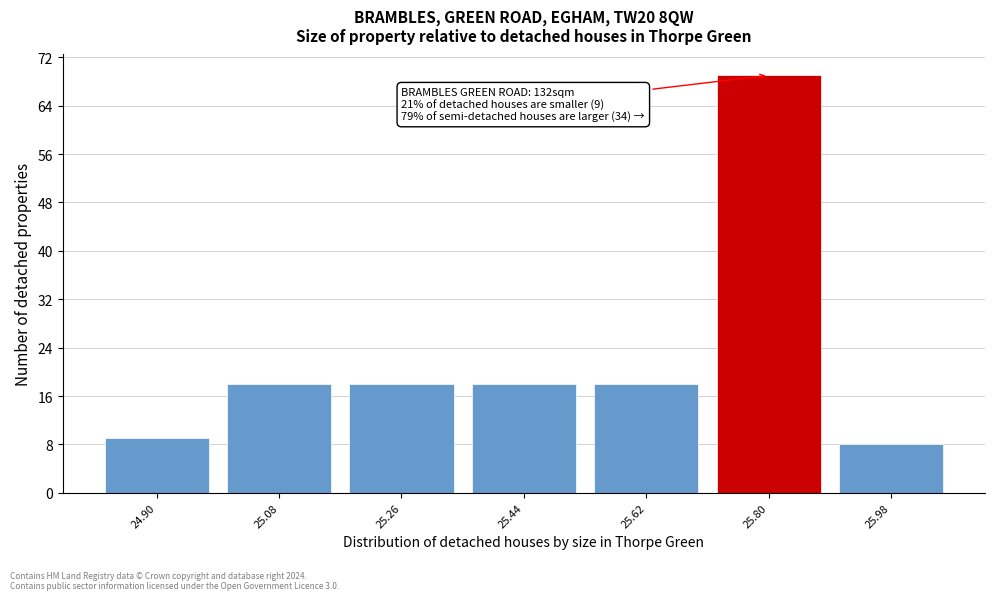

Reading left to right, list all the values displayed in this chart.

9	18	18	18	18	69	8